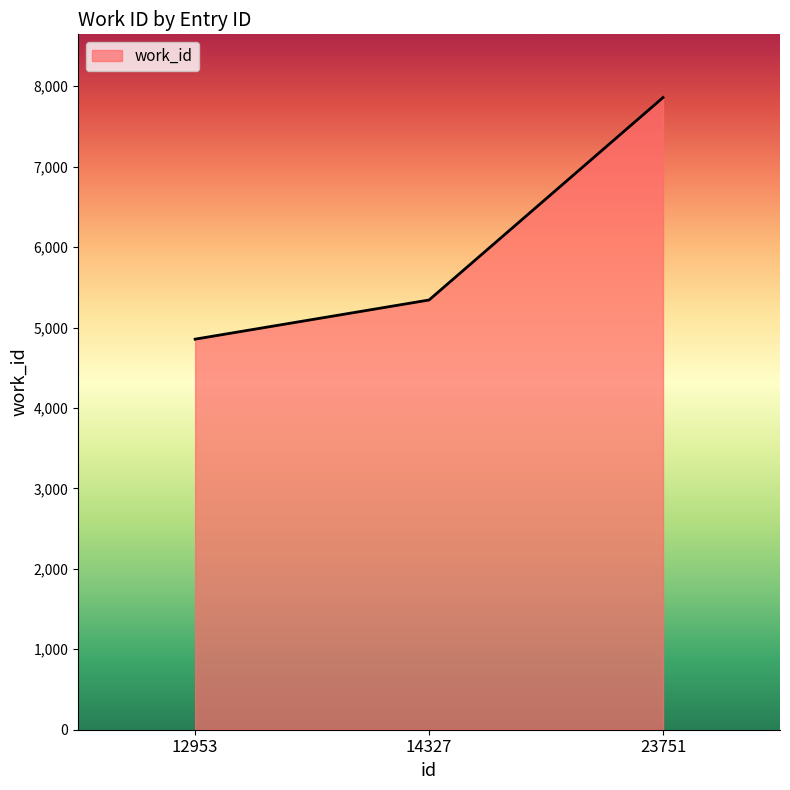

Reading left to right, extract all data points from this chart.

4856	5343	7860